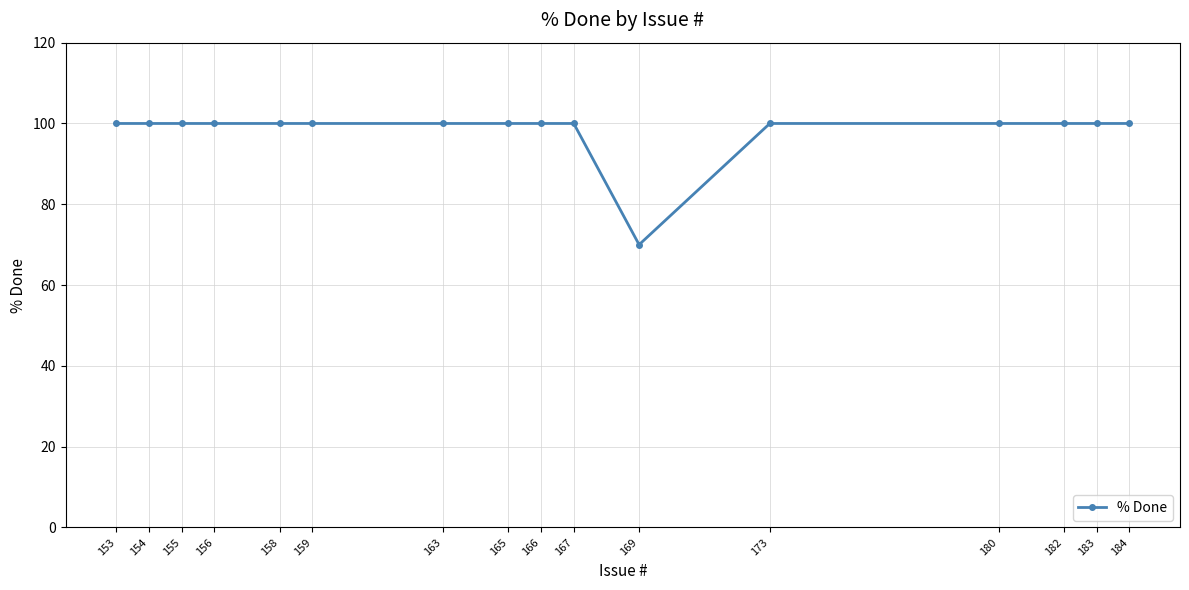

List the labels in order of value, largest first.

184, 183, 182, 180, 173, 167, 166, 165, 163, 159, 158, 156, 155, 154, 153, 169